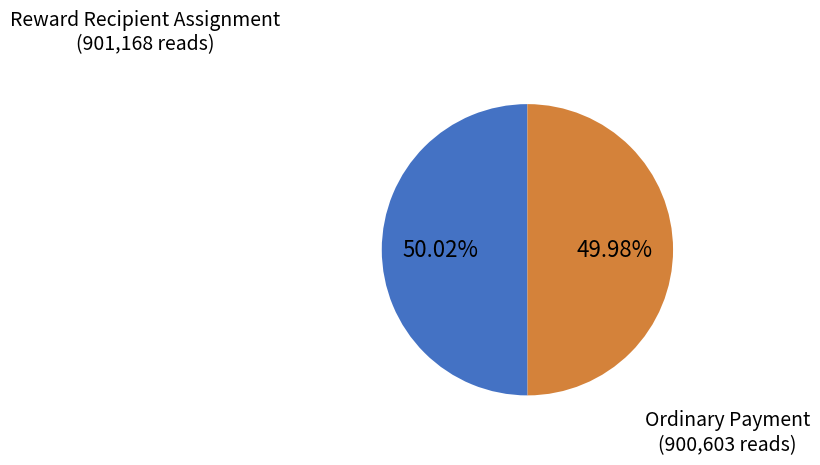

Does any single category account for the majority?

Yes